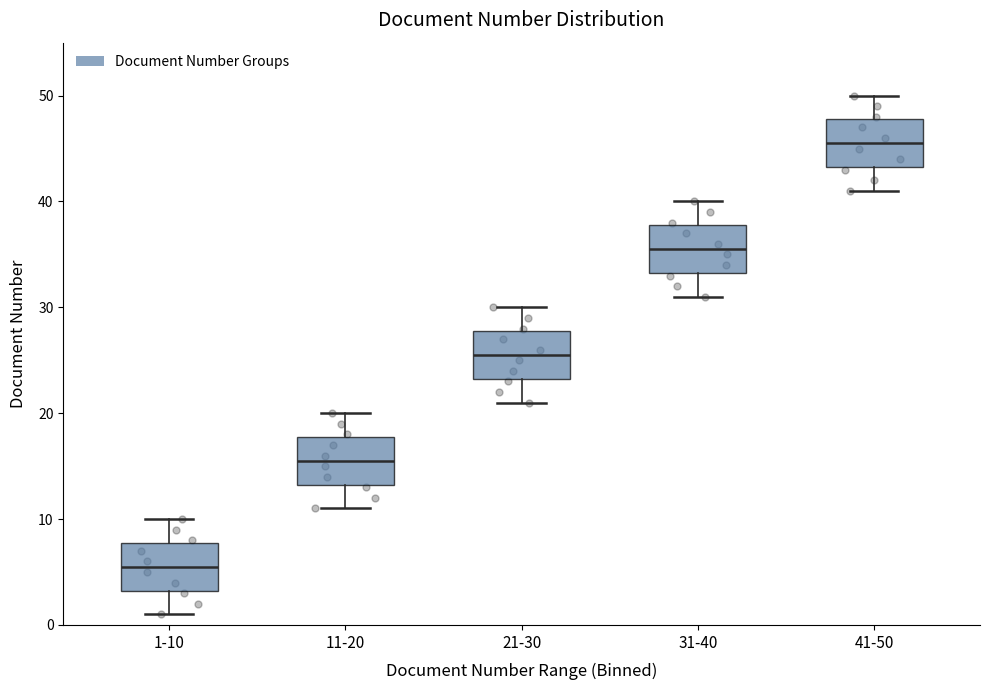

Reading left to right, read every box against the y-axis: the position of its median line, the range the box covers, and the ends of its whiskers. The values are not printed on the chart, so give them approximately, as read against the axis.

1-10: median 6, box 3 to 8, whiskers 1 to 10
11-20: median 16, box 13 to 18, whiskers 11 to 20
21-30: median 26, box 23 to 28, whiskers 21 to 30
31-40: median 36, box 33 to 38, whiskers 31 to 40
41-50: median 46, box 43 to 48, whiskers 41 to 50